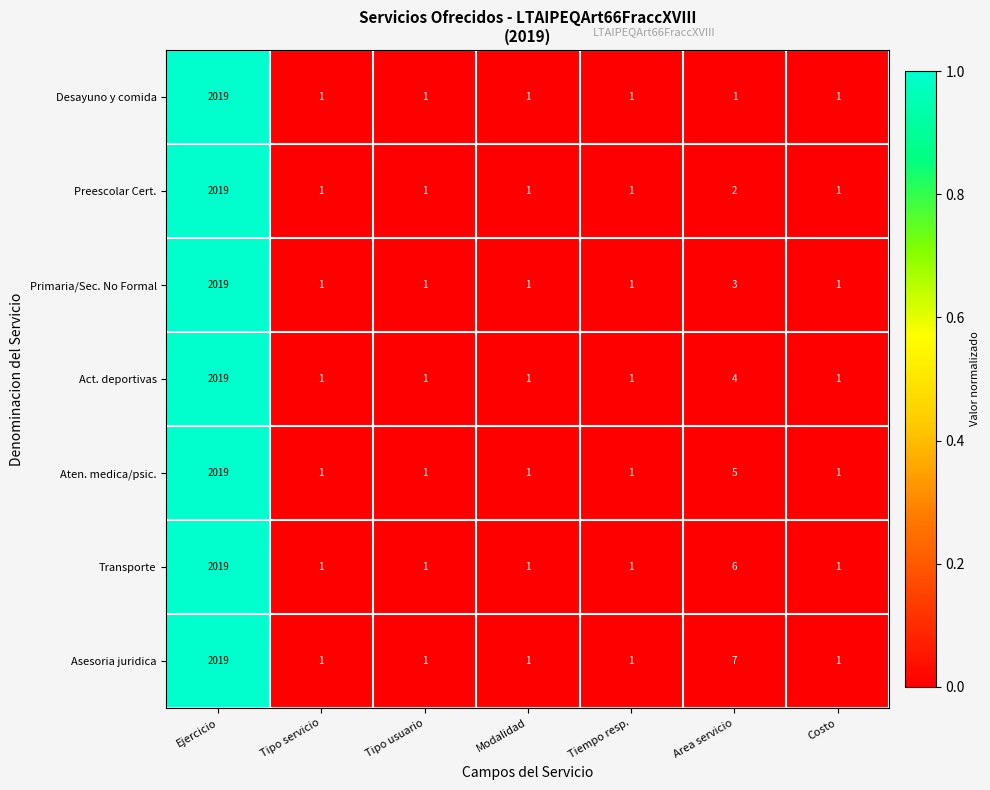

Count the number of data series in this chart.

7